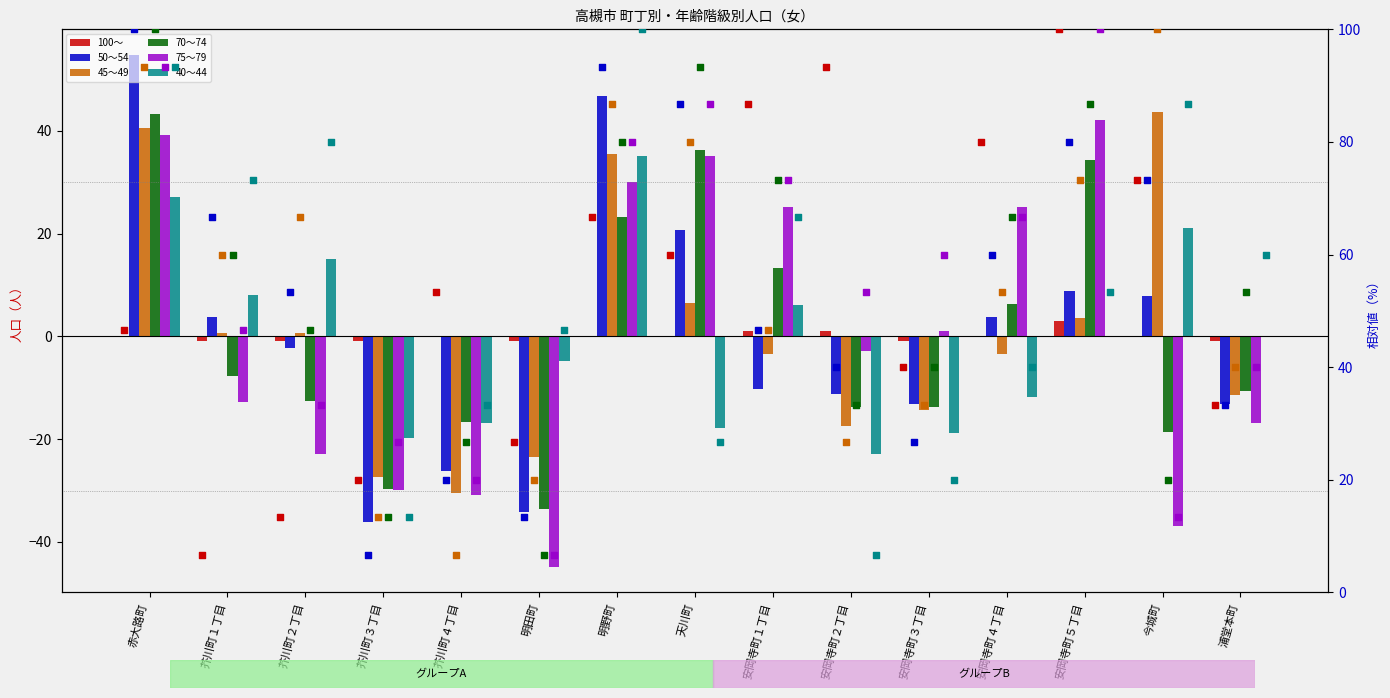

Which series contains the highest Y value?

50～54